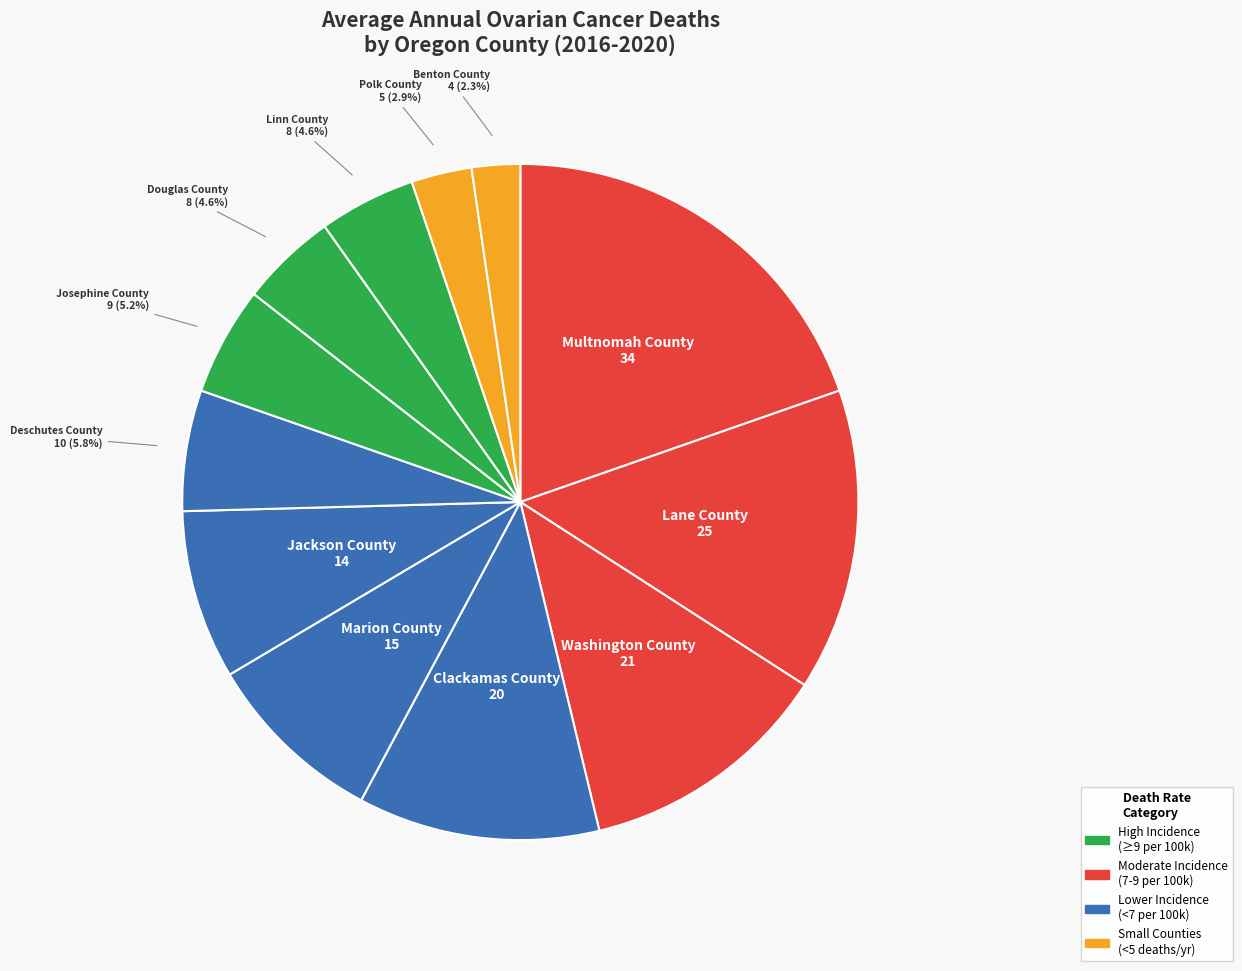

Count the number of slices in the pie.

12